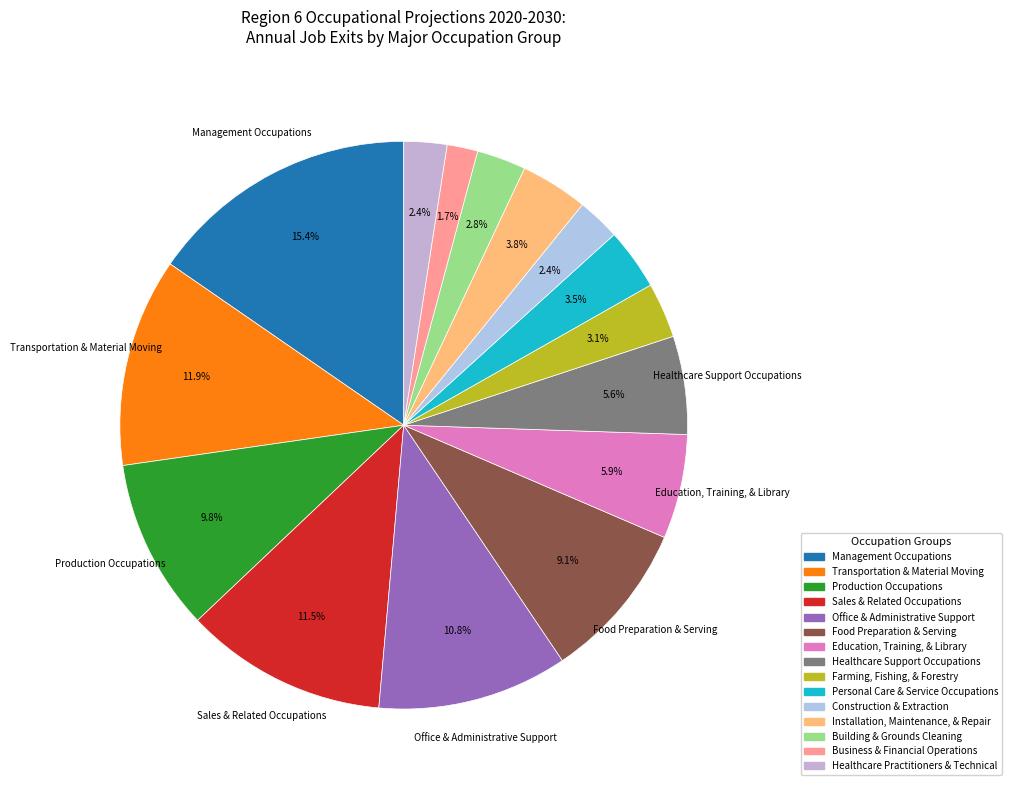

What is the smallest slice in the pie chart?

Business & Financial Operations